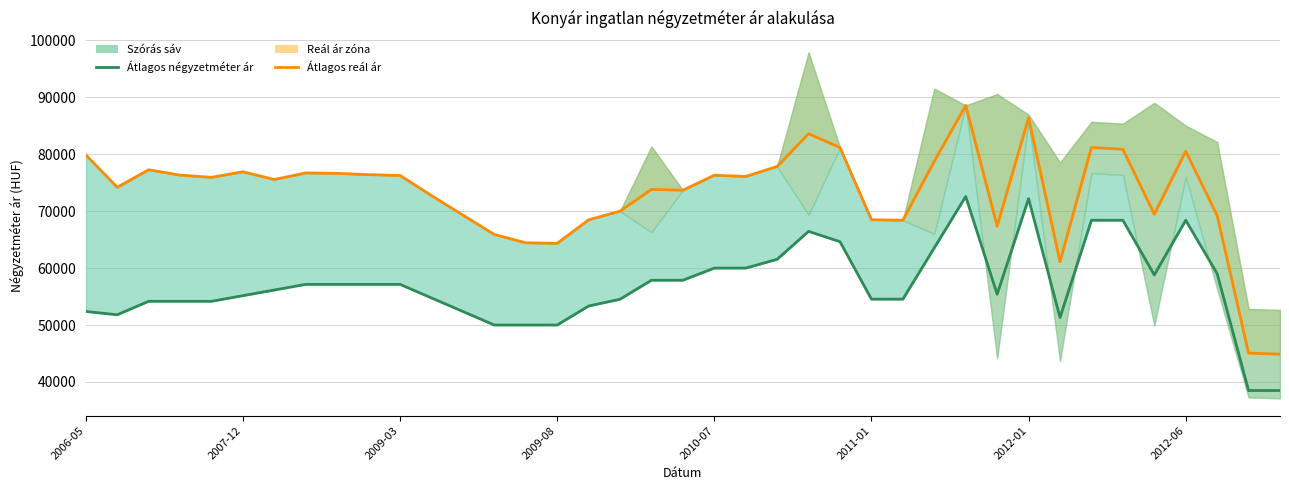

What is the maximum value shown in the chart?

88573